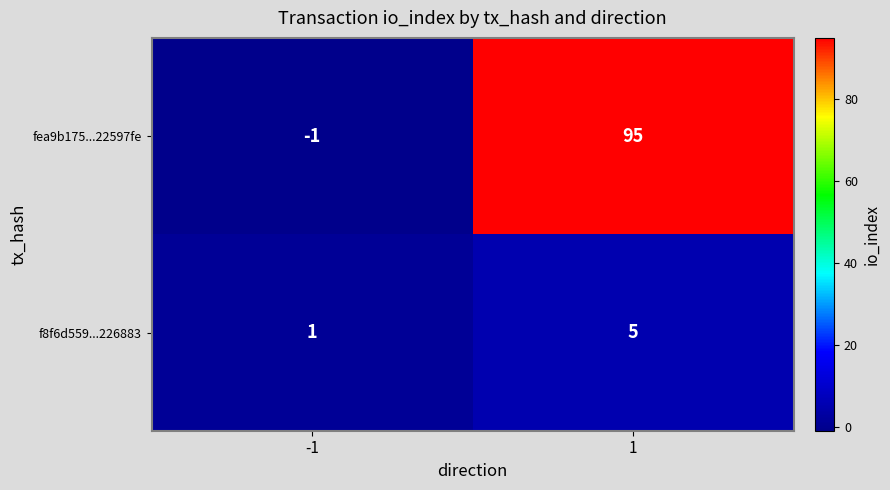

Which series has the largest total across all categories?

fea9b175...22597fe